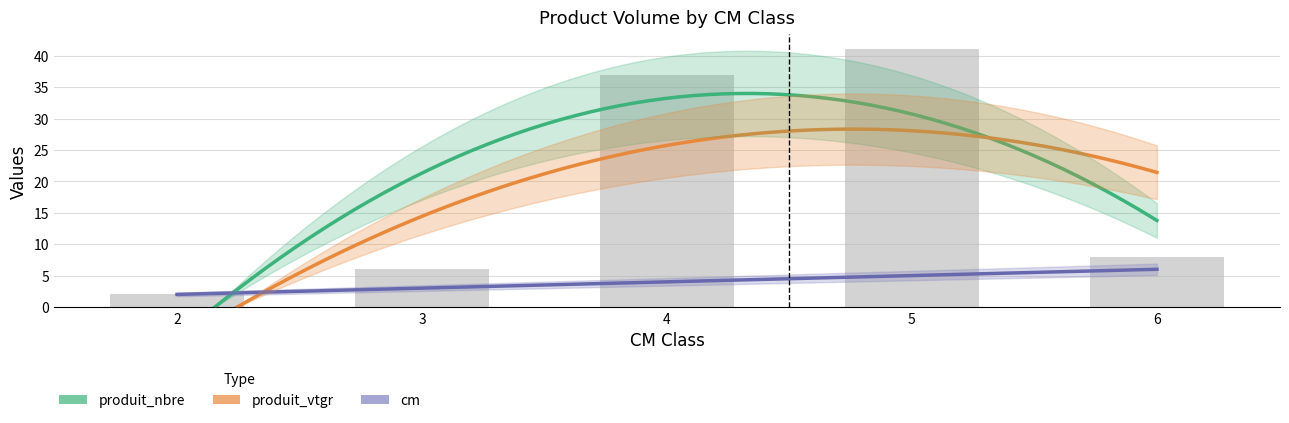

How many distinct data groups are displayed?

3